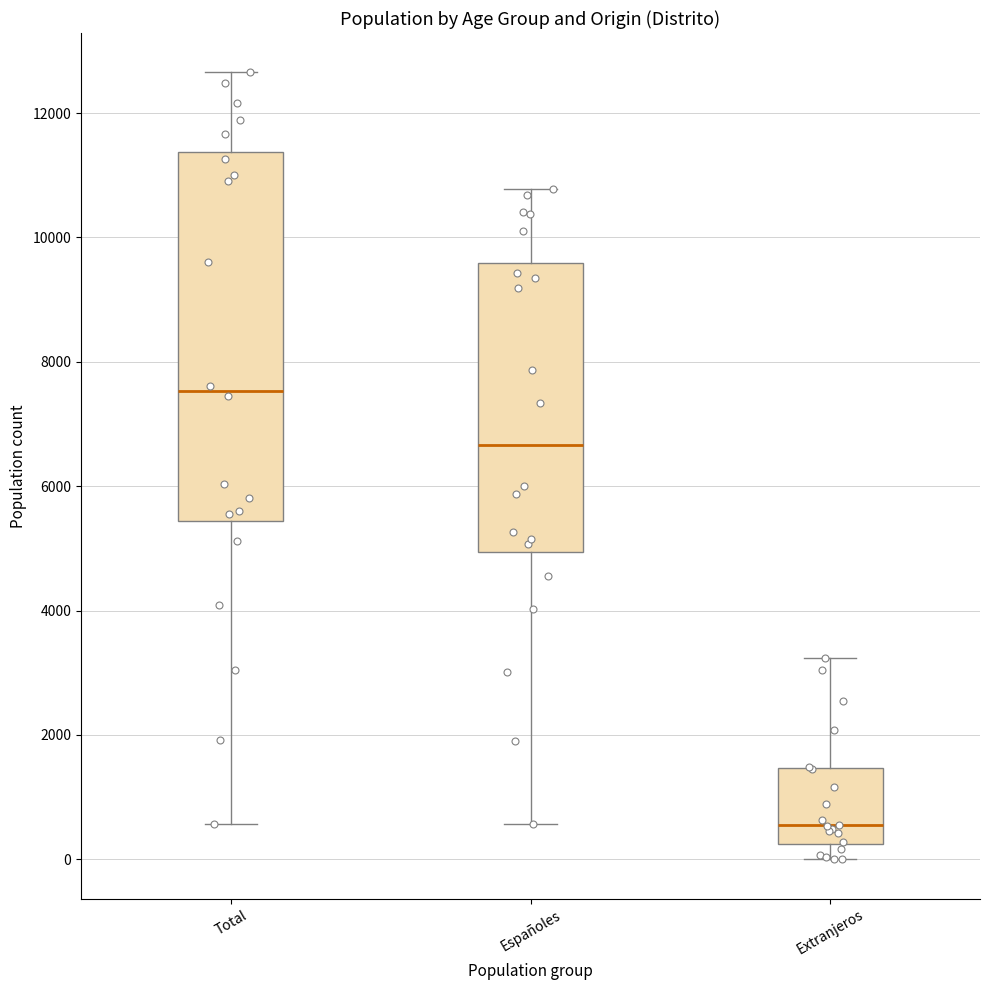

Where is the lower edge of the box for Españoles on the y-axis? The values are not printed on the chart, so give them approximately, as read against the axis.

5000